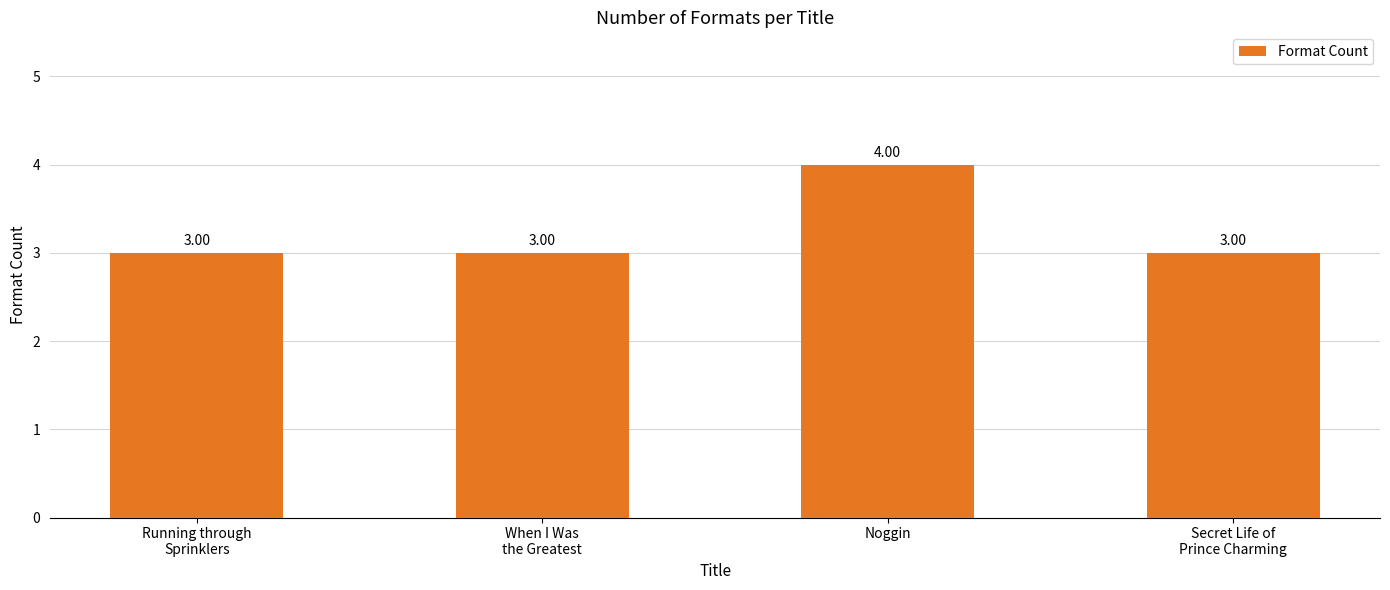

What is the greatest value displayed?

4